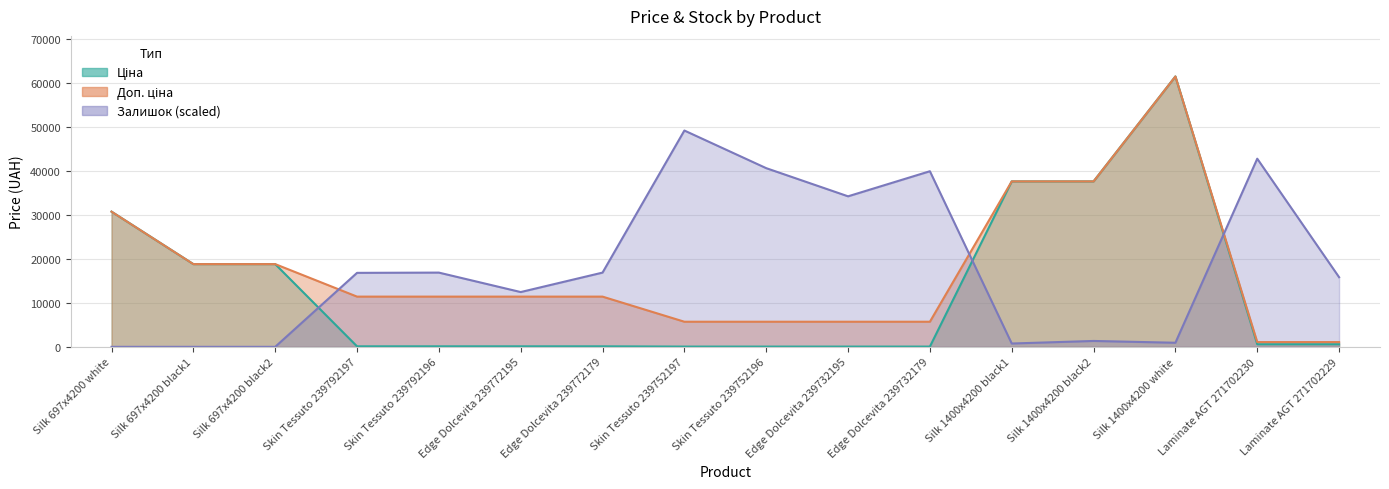

Which series has the widest spread of values?

Ціна